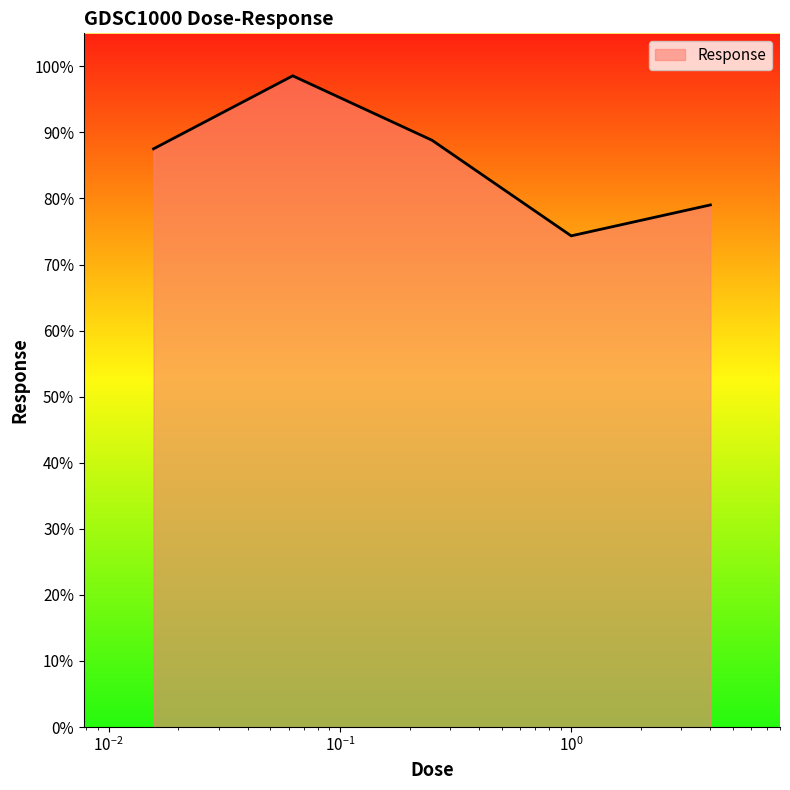

What is the difference between the maximum and minimum values?

24.2